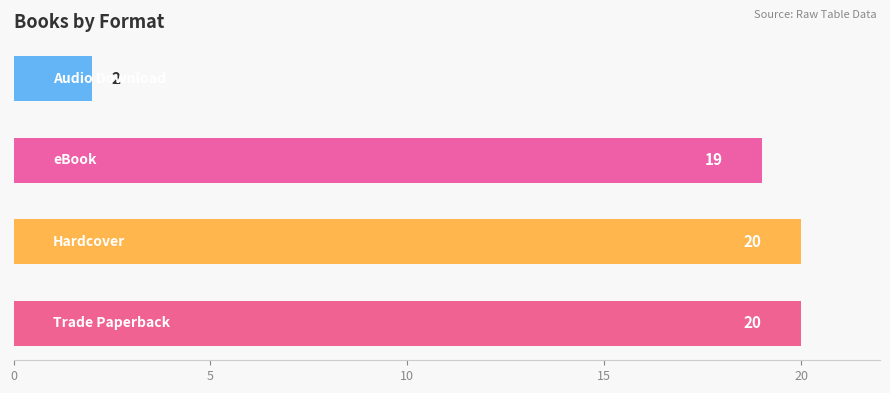

What is the difference between the maximum and minimum values?

18